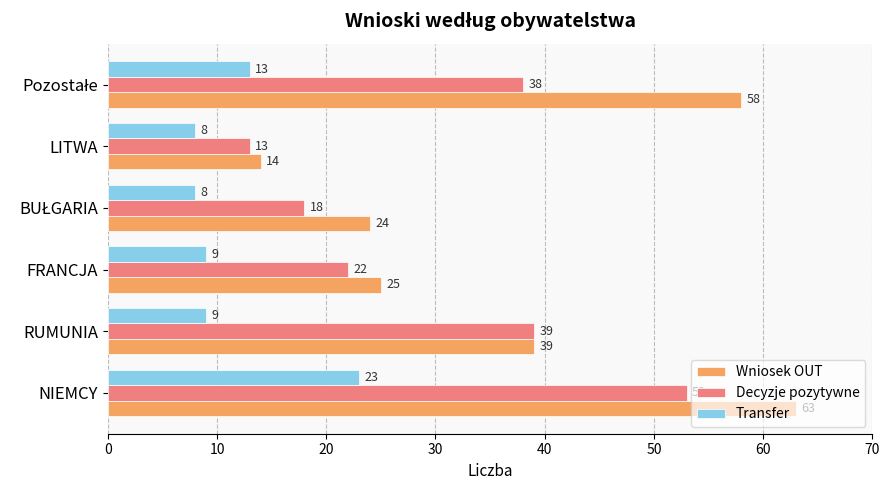

How many data points in Transfer are less than 9?

2